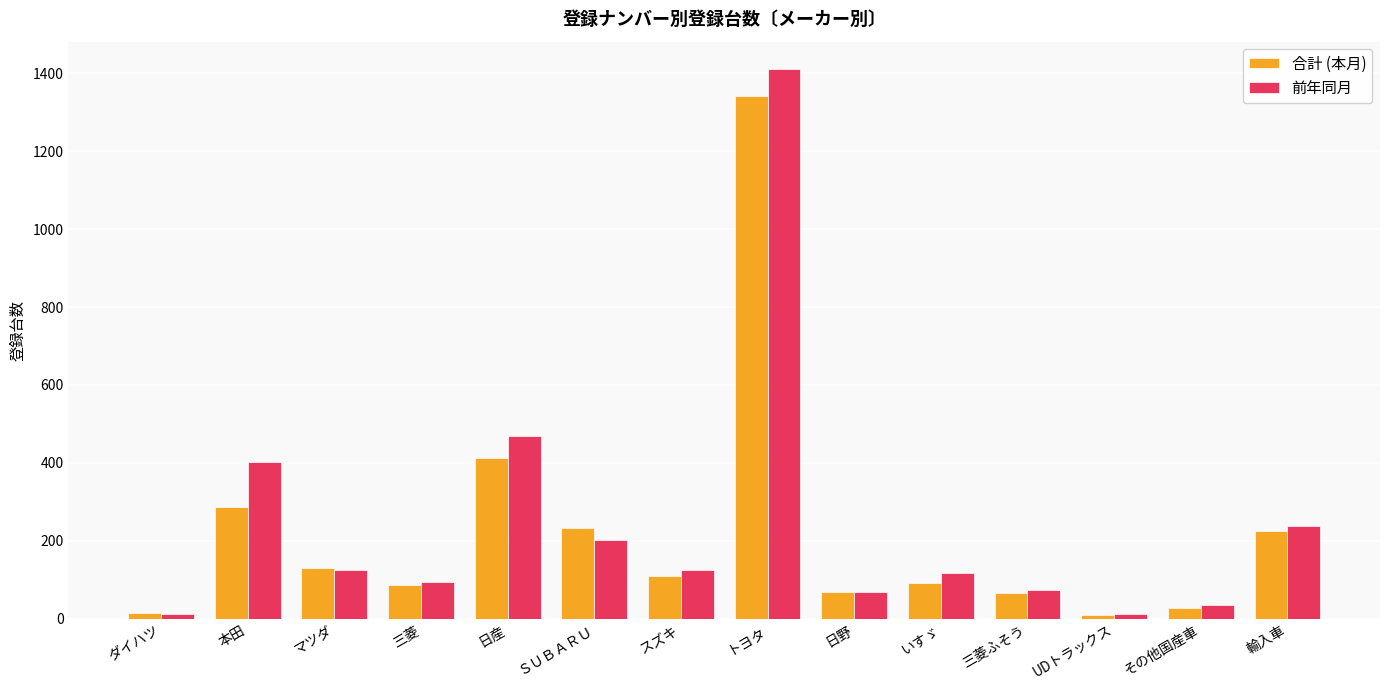

What is the difference between the 合計 (本月) values at UDトラックス and 日野?

59